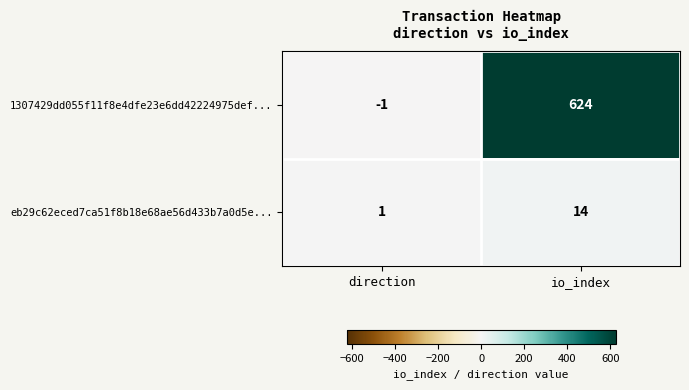

Count the number of data series in this chart.

2